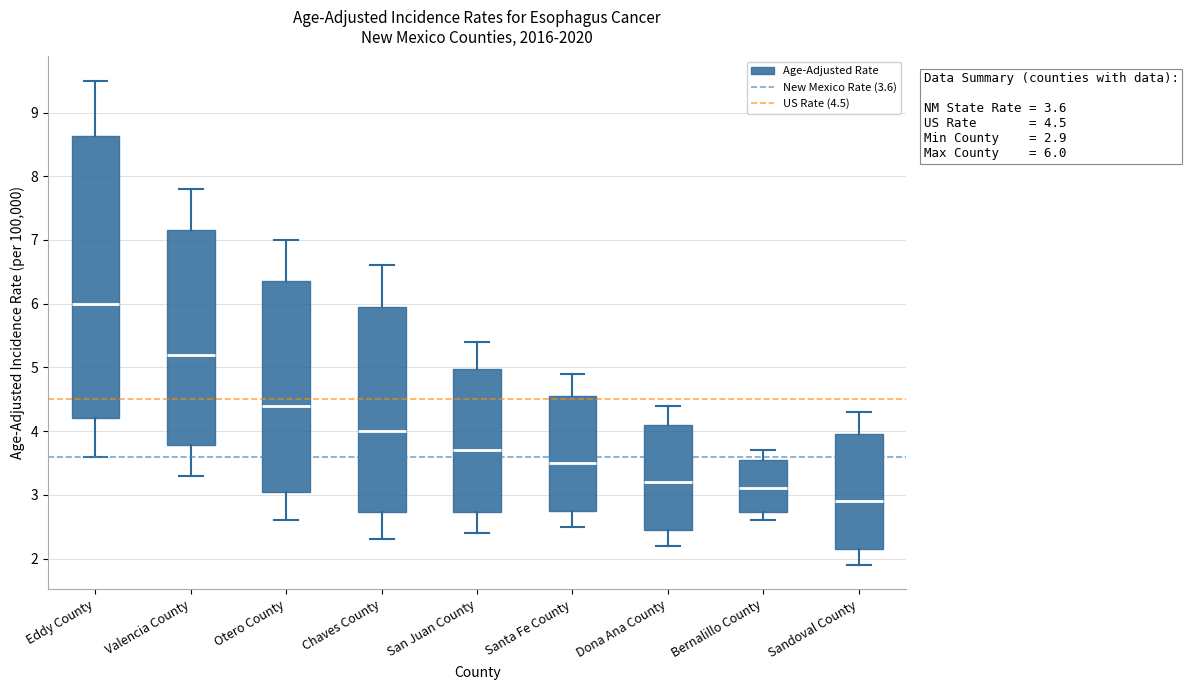

Which box's median line is the lowest?

Sandoval County